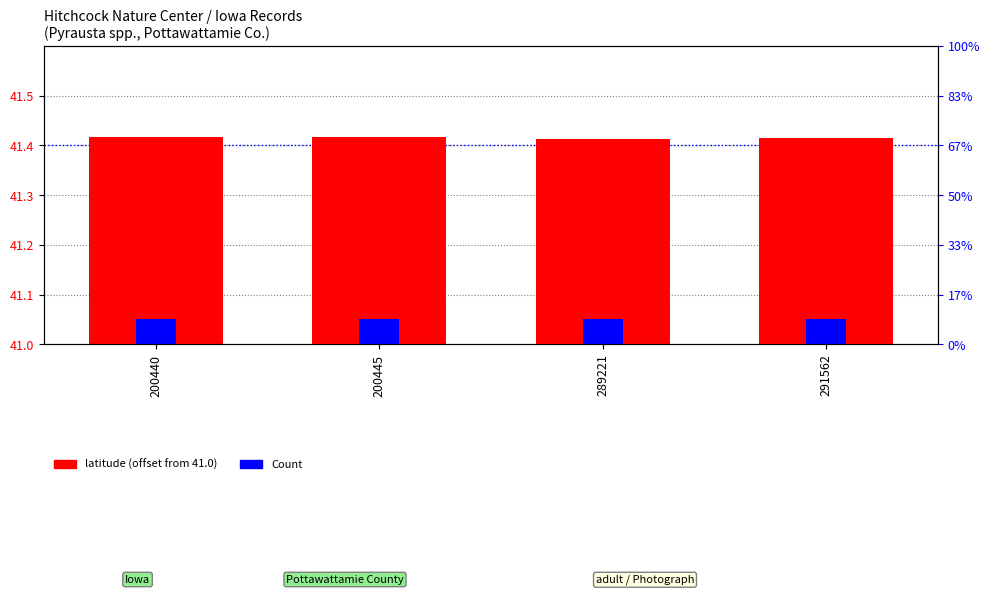

Reading left to right, list all the values displayed in this chart.

latitude (offset from 41.0): 0.4	0.4	0.4	0.4
Count: 0.1	0.1	0.1	0.1